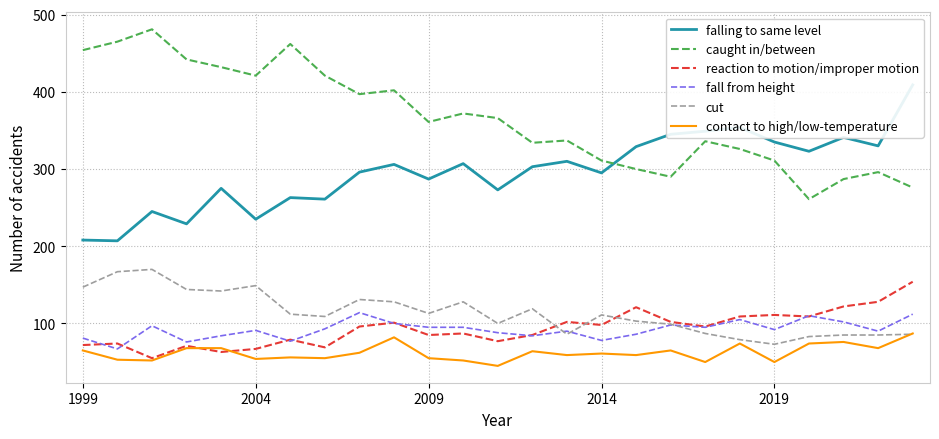

How many values in the contact to high/low-temperature series are below 61?

12